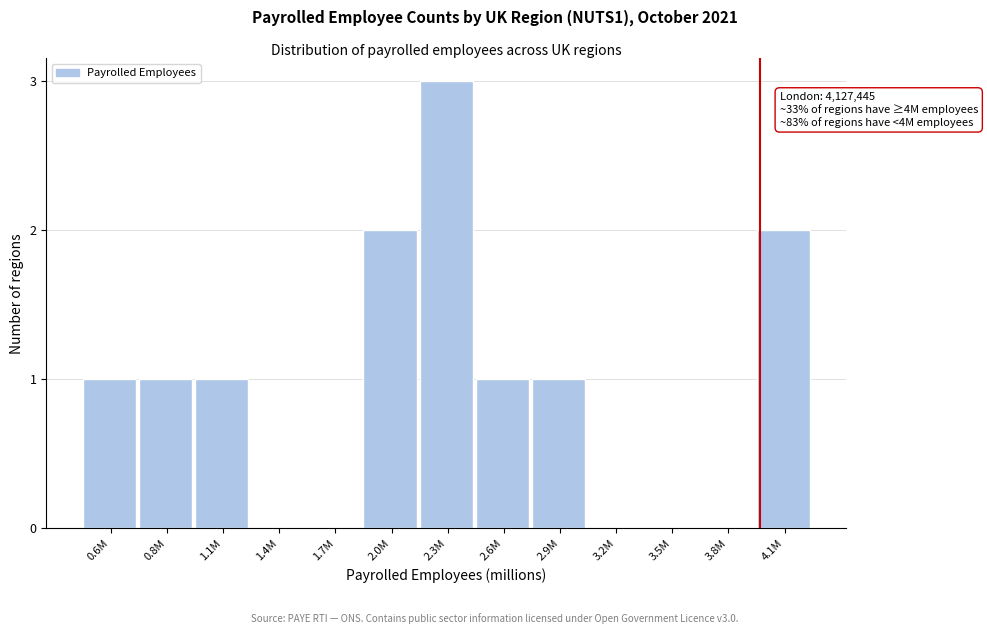

What is the sum of all values?

12